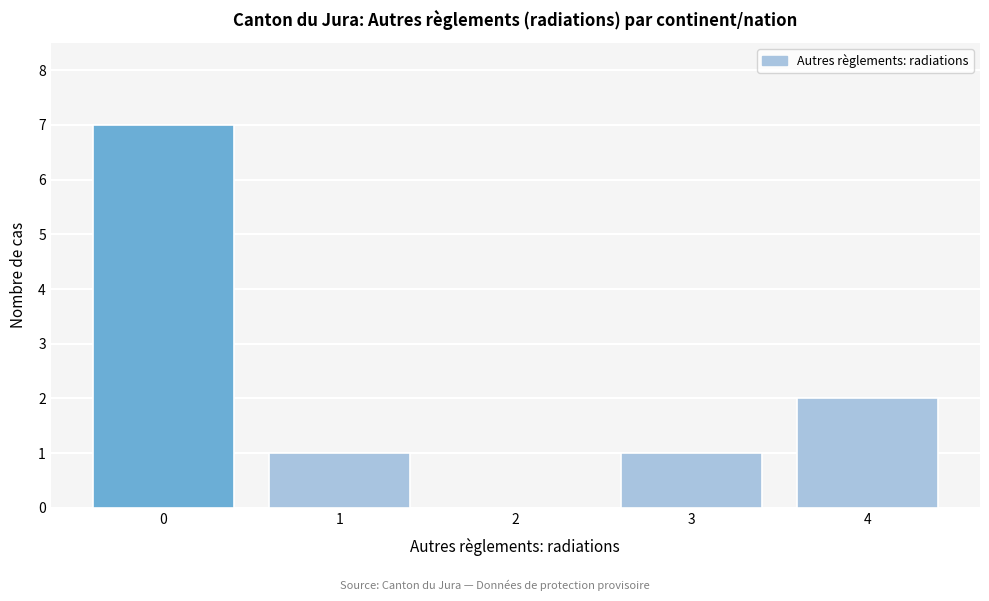

Reading left to right, list every bar in this chart as the range it spans on the x-axis followed by its height. The values are not printed on the chart, so give them approximately, as read against the axis.

-0.5 to 0.5: 7
0.5 to 1.5: 1
1.5 to 2.5: 0
2.5 to 3.5: 1
3.5 to 4.5: 2